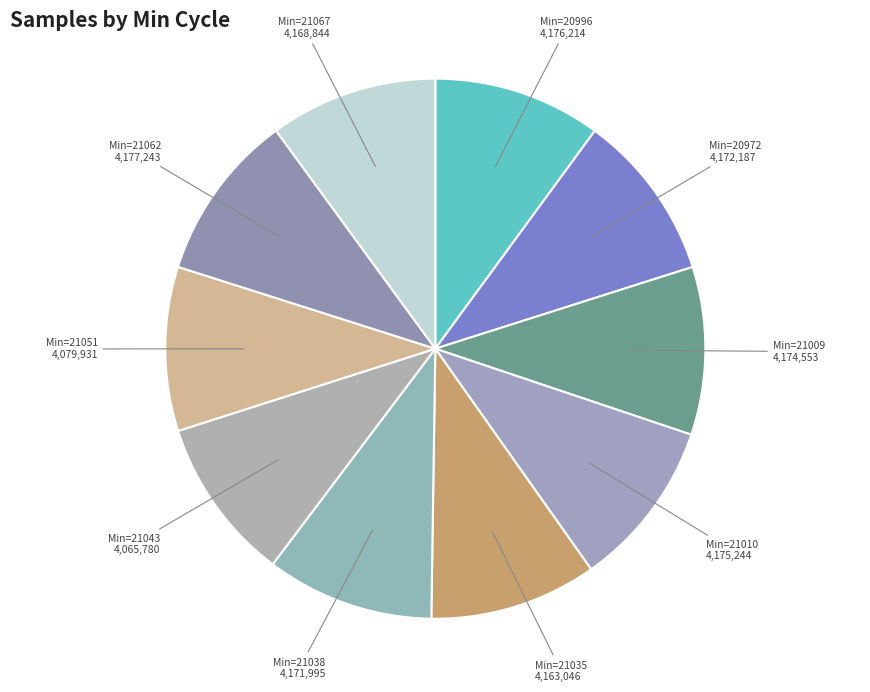

Approximately how many times larger is the value at Min=21010 compared to Min=21035?

1.0